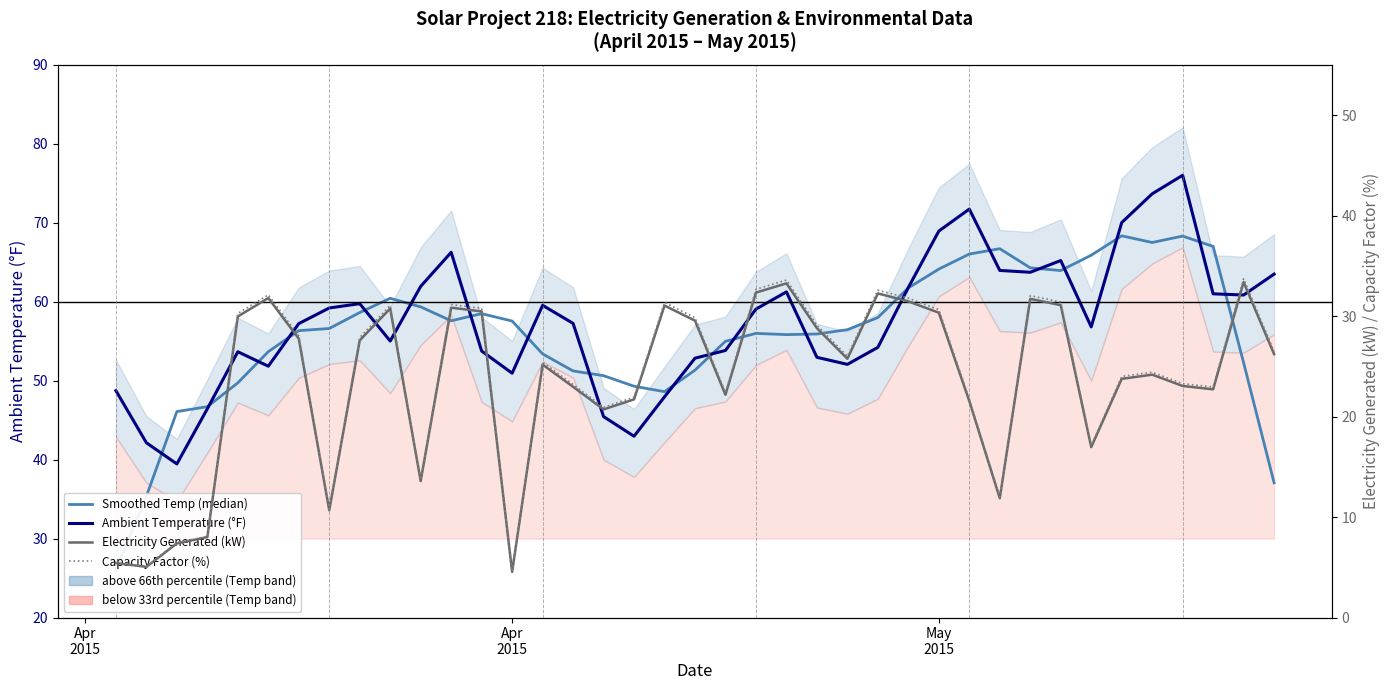

Which series has the largest total across all categories?

Ambient Temperature (°F)